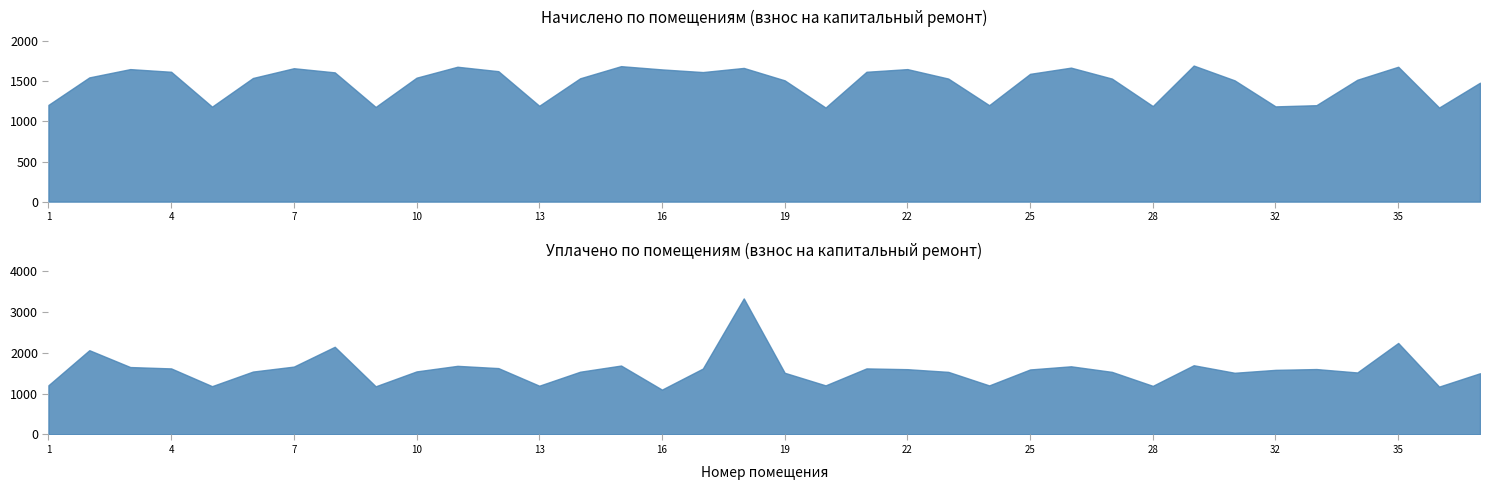

How many data points does each series have?

36